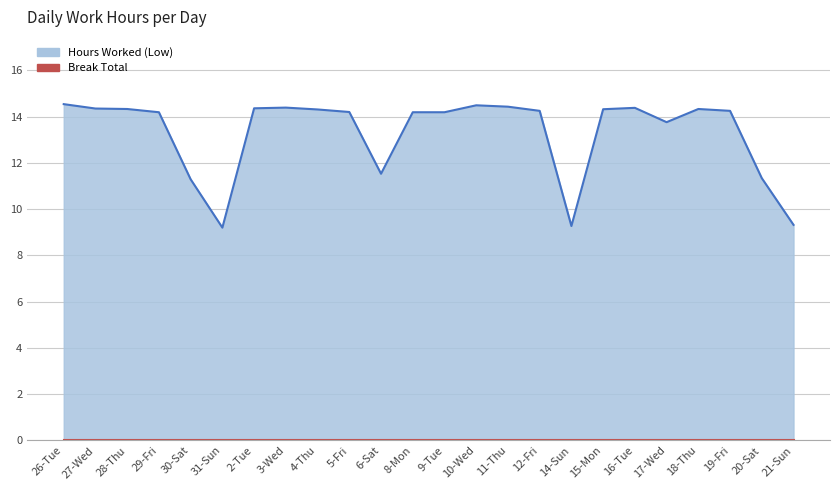

List the labels in order of value, smallest first.

31-Sun, 14-Sun, 21-Sun, 30-Sat, 20-Sat, 6-Sat, 17-Wed, 29-Fri, 8-Mon, 9-Tue, 5-Fri, 12-Fri, 19-Fri, 4-Thu, 15-Mon, 28-Thu, 18-Thu, 27-Wed, 2-Tue, 16-Tue, 3-Wed, 11-Thu, 10-Wed, 26-Tue